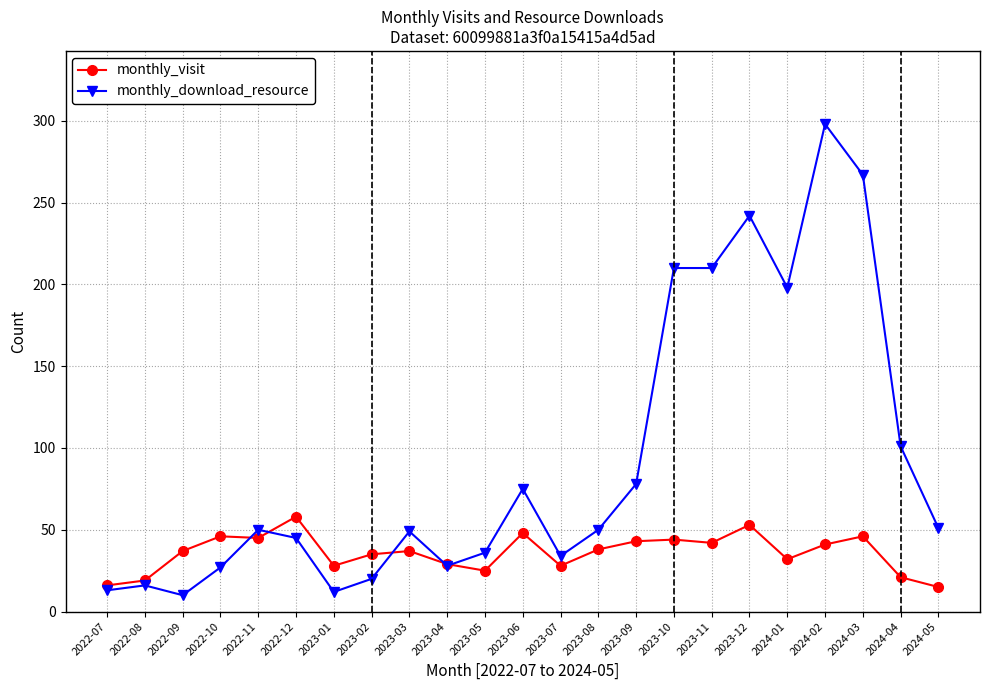

How many data points in monthly_download_resource are less than 50?

11